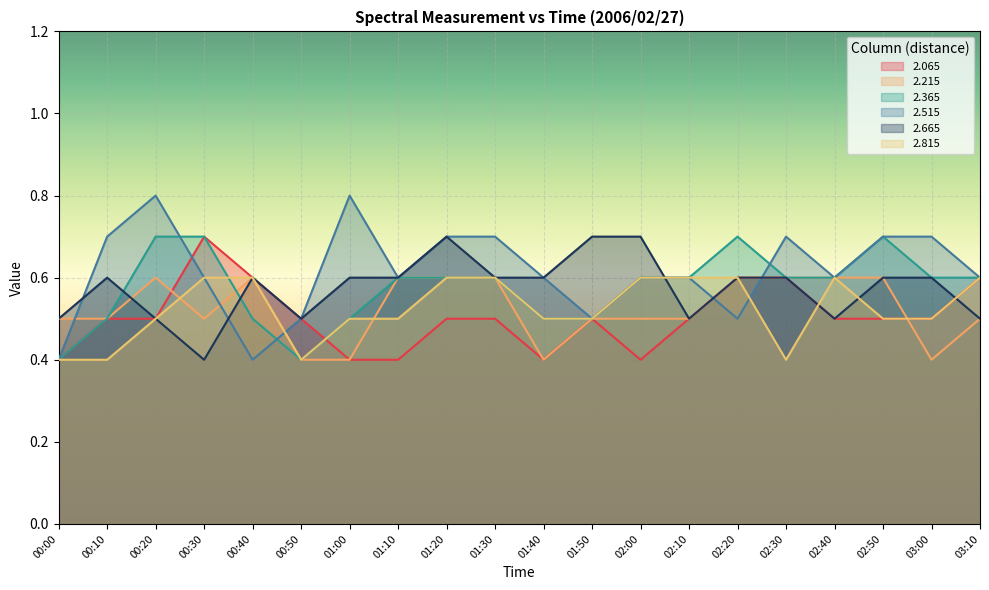

What are all the series names shown in the legend?

2.065, 2.215, 2.365, 2.515, 2.665, 2.815